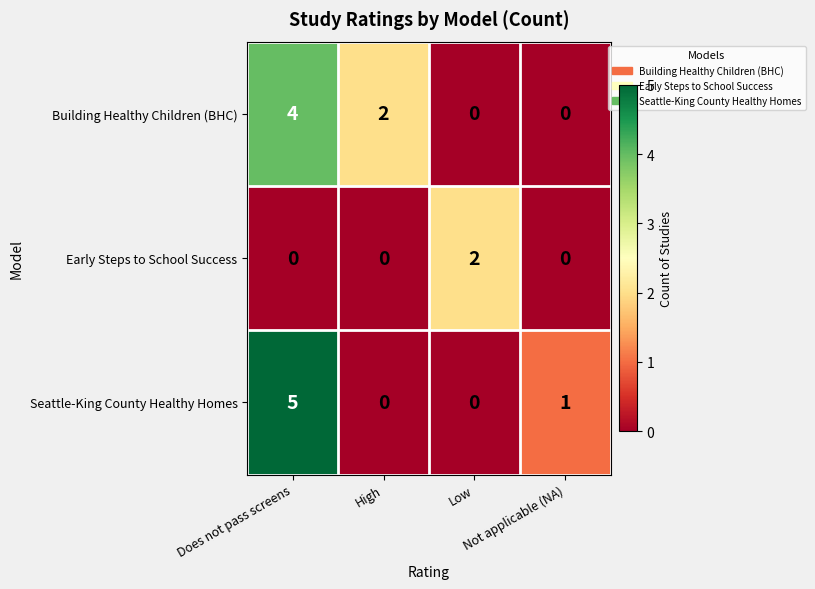

What is the difference between the maximum and minimum values in the Seattle-King County Healthy Homes series?

5